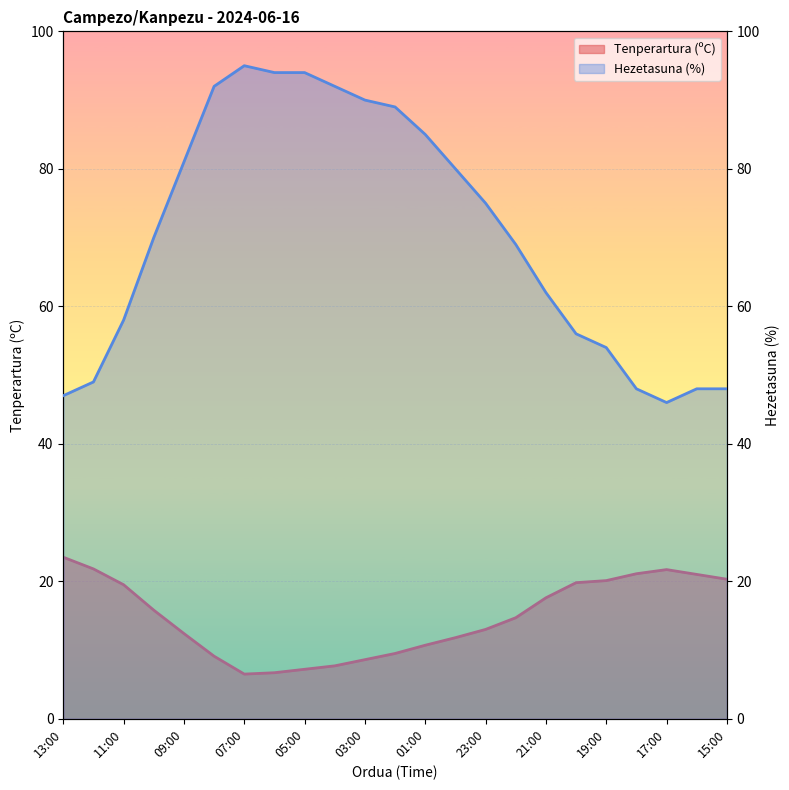

Rank the series at 18:00 from lowest to highest value.

Tenperartura (ºC), Hezetasuna (%)